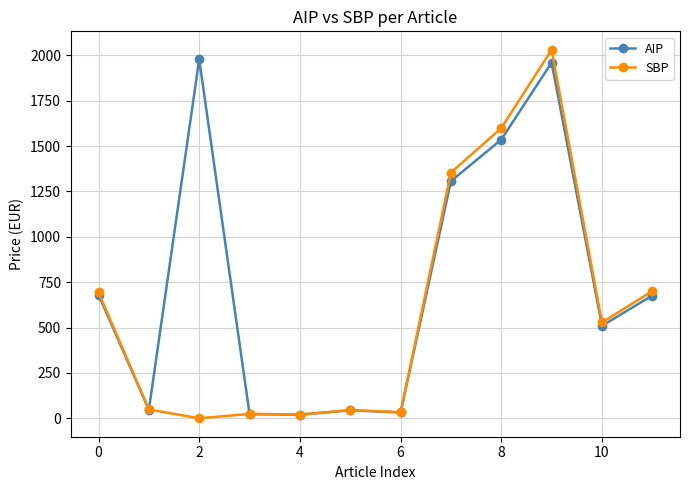

List the series in order of their overall mean, lowest first.

SBP, AIP